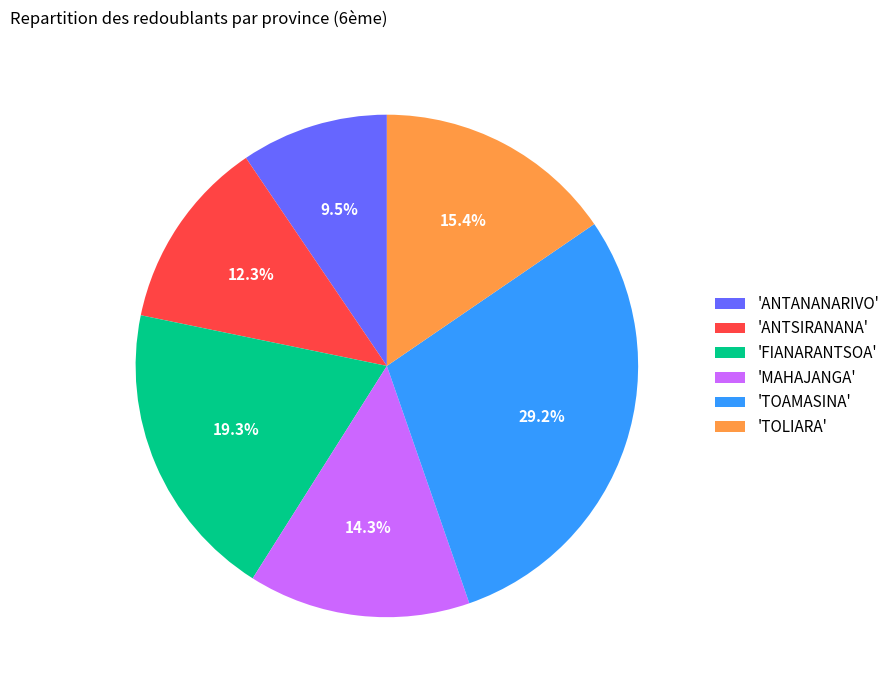

Does any single category account for the majority?

No